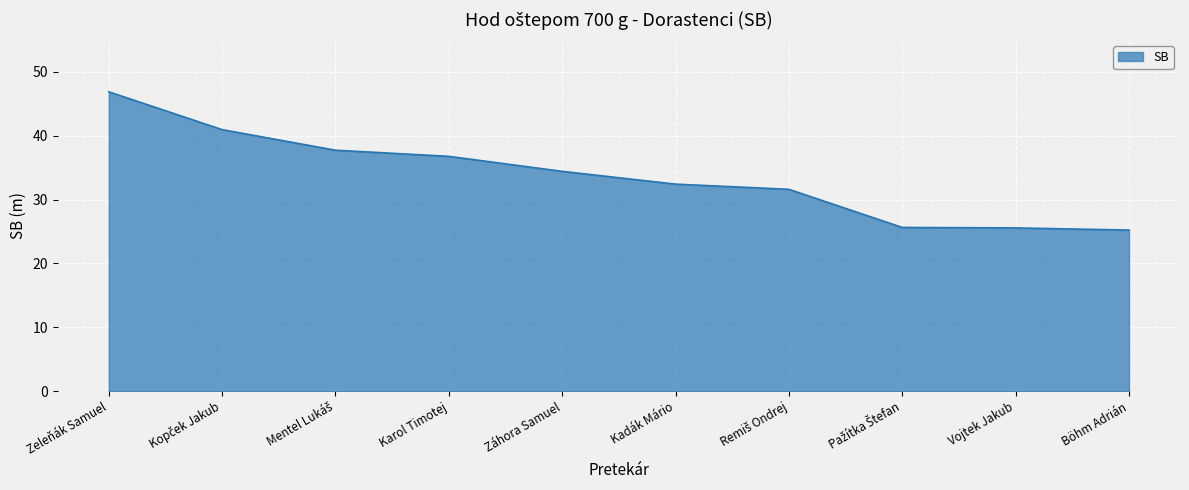

What is the minimum value shown in the chart?

25.2